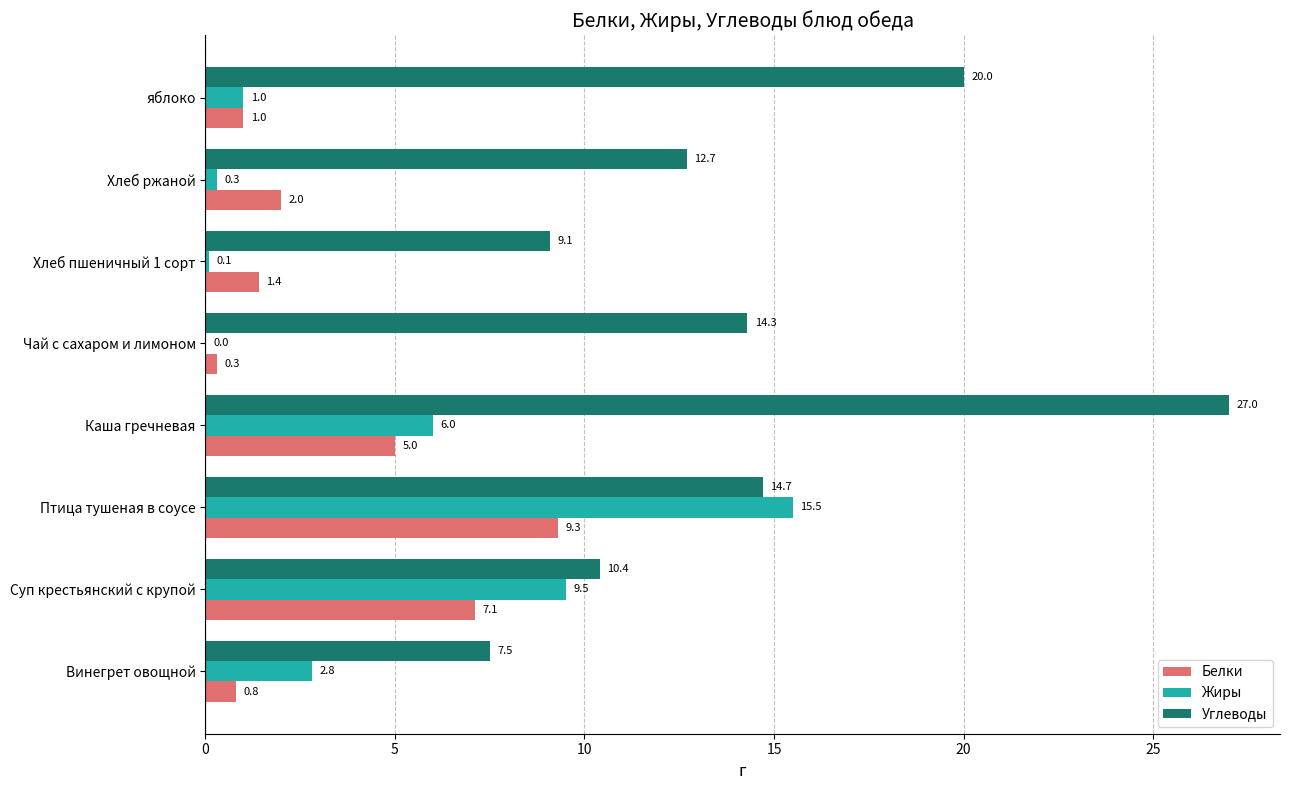

Is the value of Белки at Чай с сахаром и лимоном greater than the value of Жиры at Каша гречневая?

No